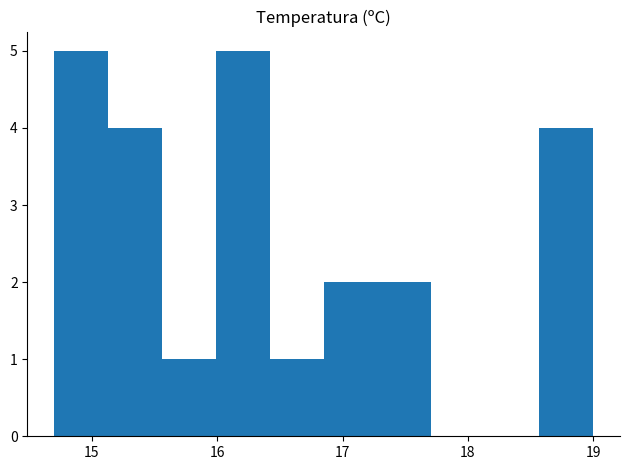

Reading left to right, list every bar in this chart as the range it spans on the x-axis followed by its height. Neither the bar edges nor the heights are printed on the chart, so give them approximately, as read against the axes.

14.70 to 15.13: 5
15.13 to 15.56: 4
15.56 to 15.99: 1
15.99 to 16.42: 5
16.42 to 16.85: 1
16.85 to 17.28: 2
17.28 to 17.71: 2
17.71 to 18.14: 0
18.14 to 18.57: 0
18.57 to 19.00: 4